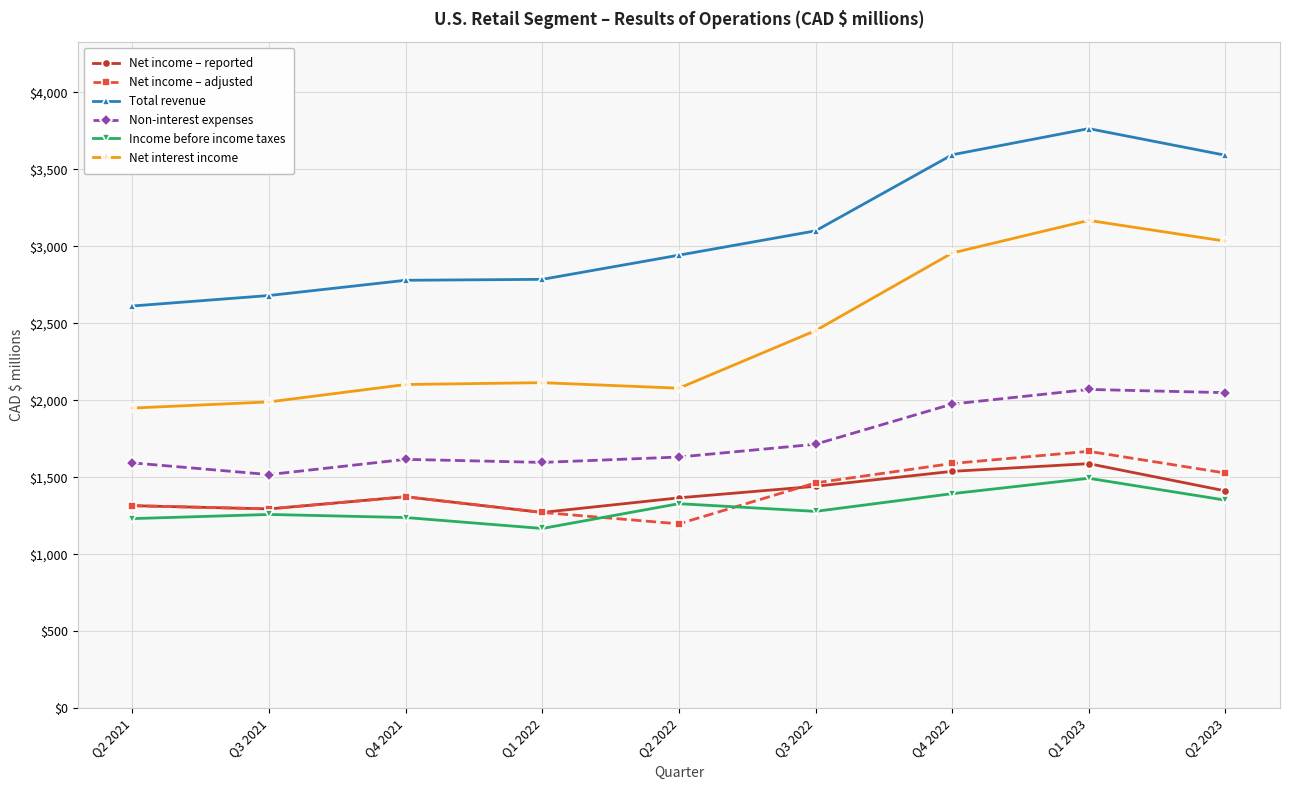

What position from the right is Q4 2021?

7